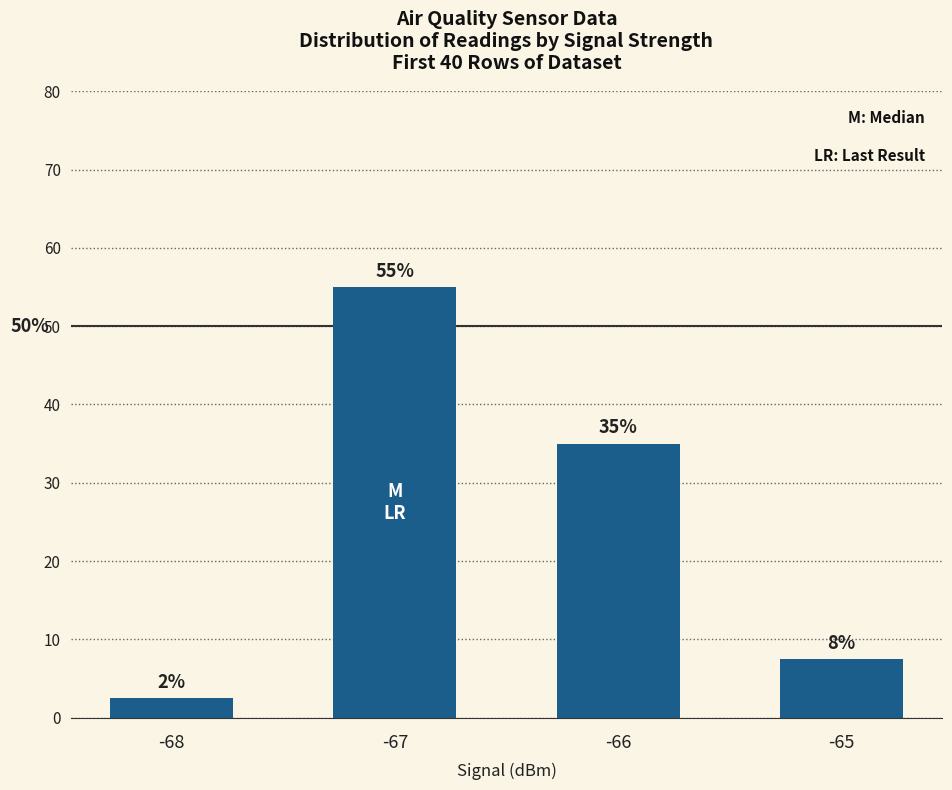

Rank the categories by value from lowest to highest.

-68, -65, -66, -67